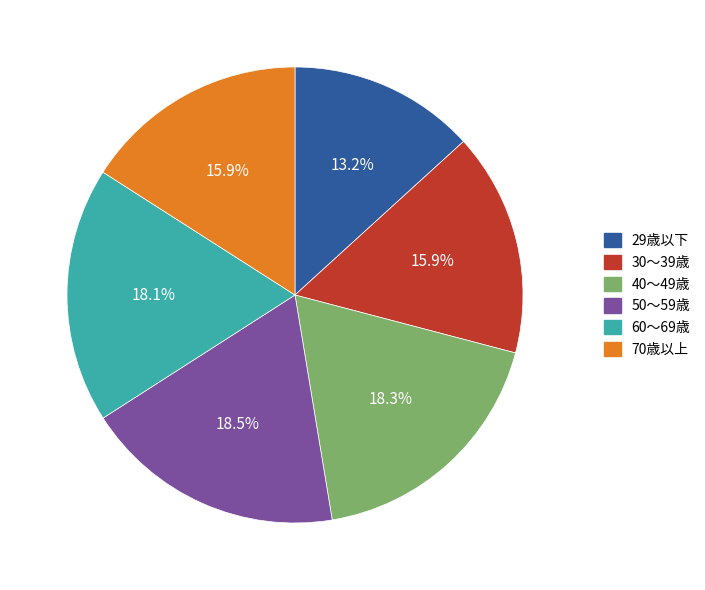

Is there any slice that represents more than half of the pie?

No